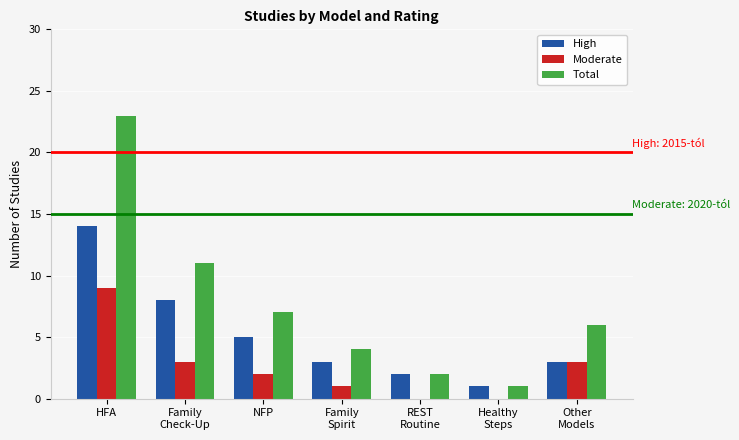

At which label does Moderate first exceed 2?

HFA